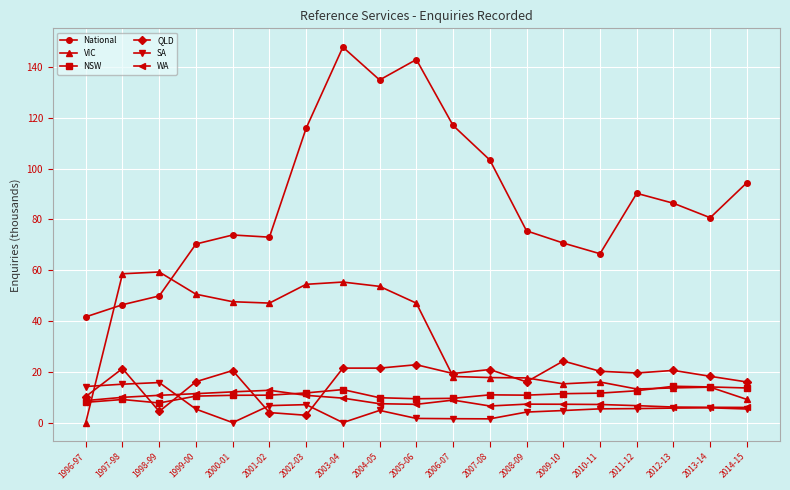

Where is the first local minimum for QLD?

1998-99